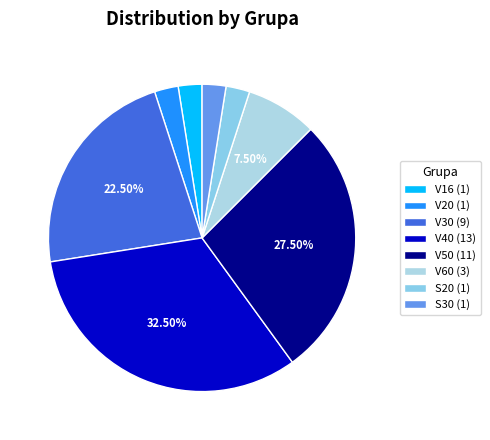

How many slices are in this pie chart?

8